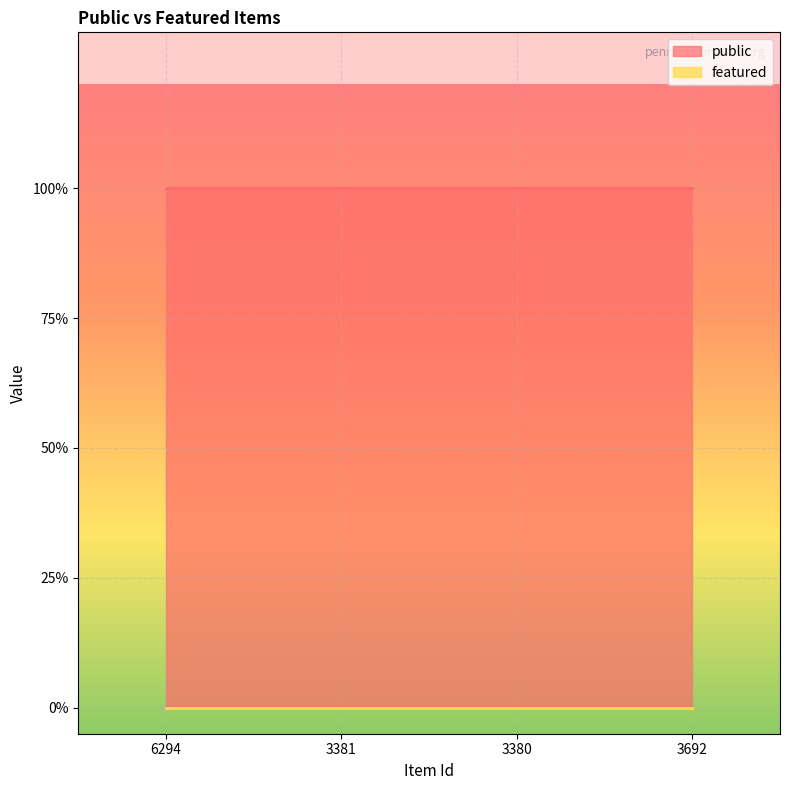

What is the spread (max minus min) of values at 6294?

1